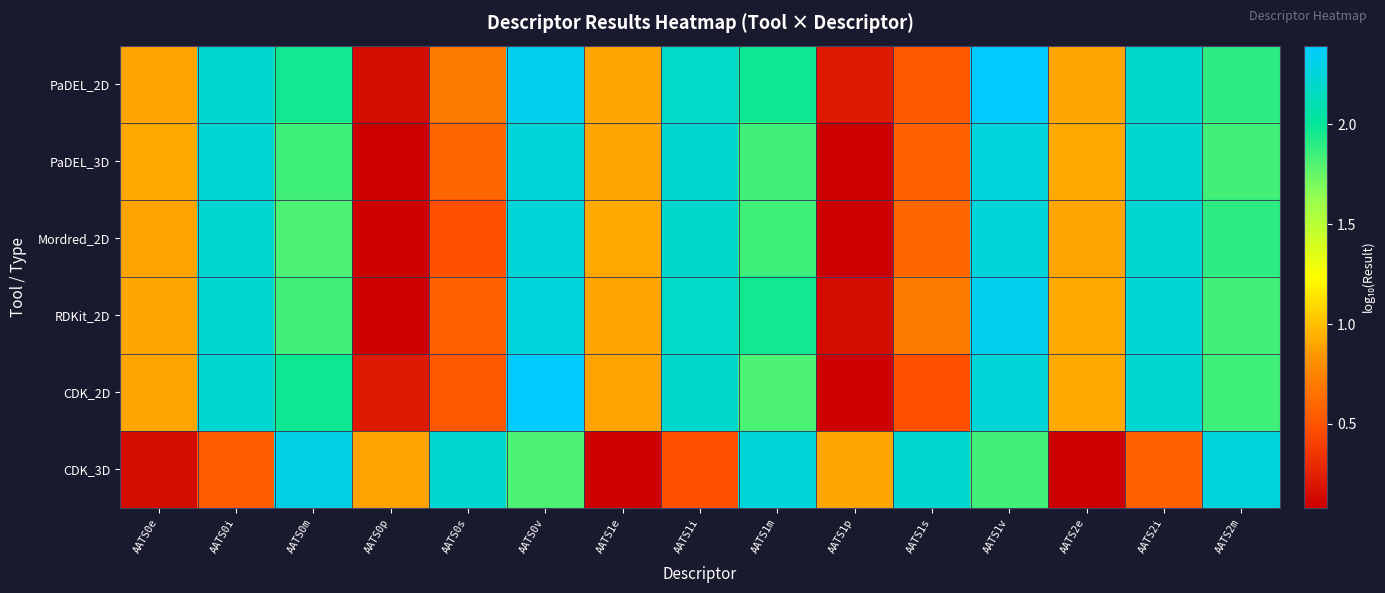

Between AATS2e and AATS0s, which is larger?

AATS2e